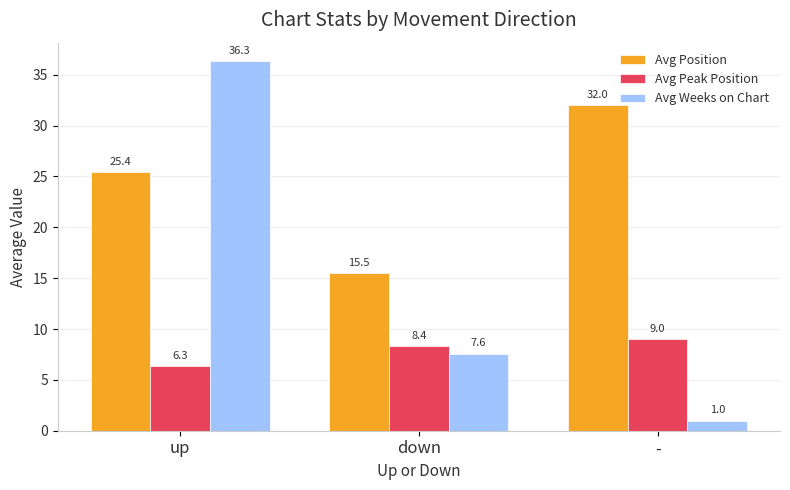

At which label does Avg Weeks on Chart first exceed 7?

up